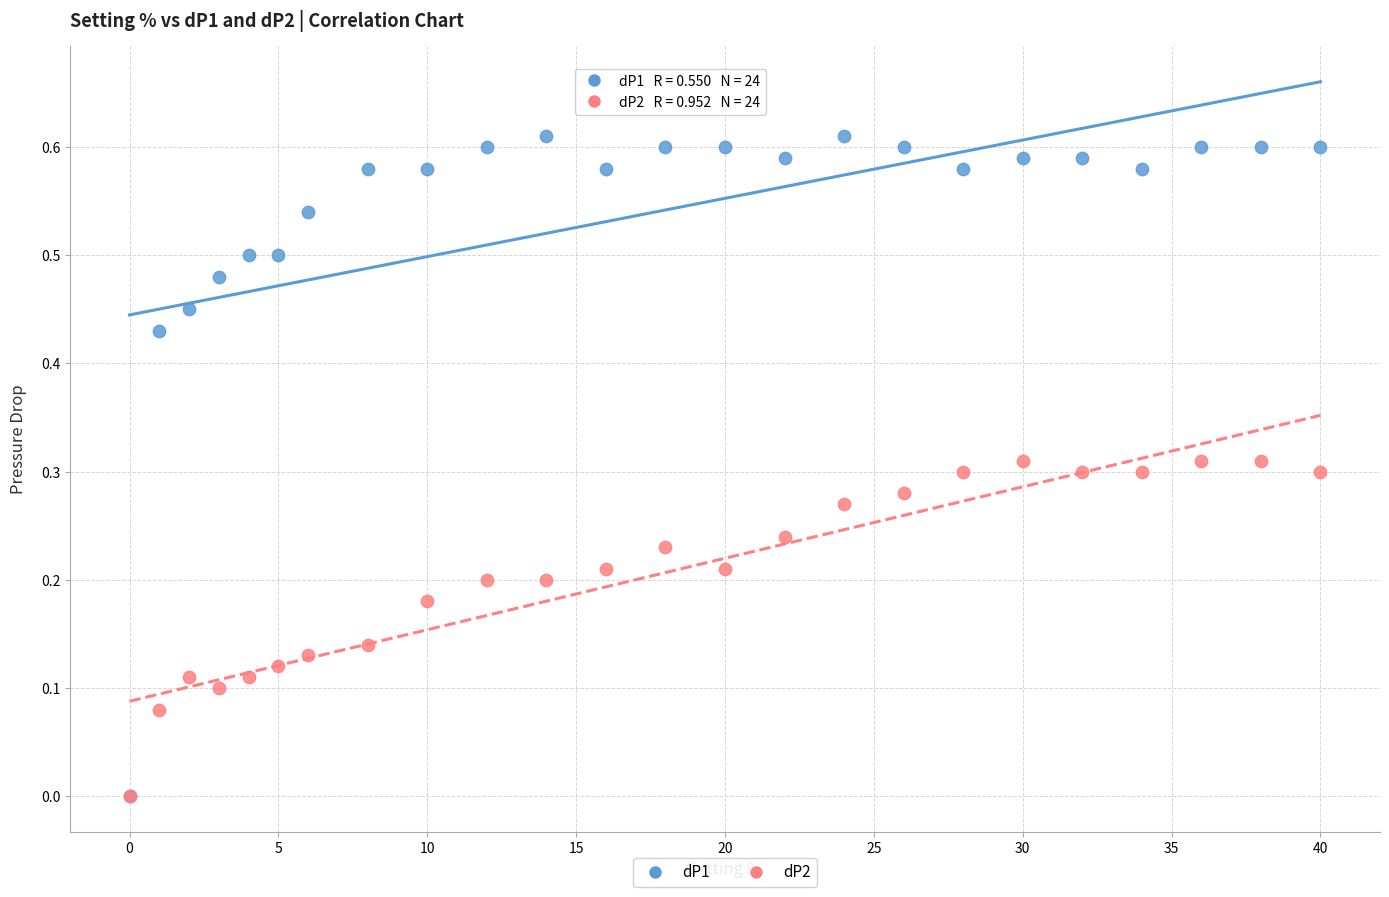

Which series contains the highest Y value?

dP1